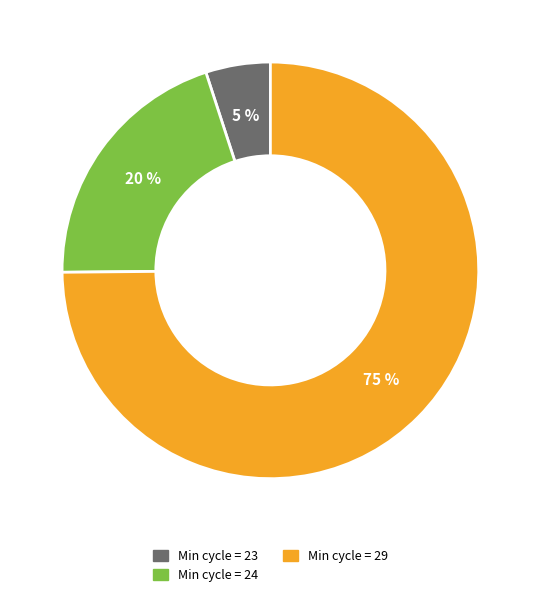

To the nearest percent, what is the difference between the largest and smallest slice percentages?

70%